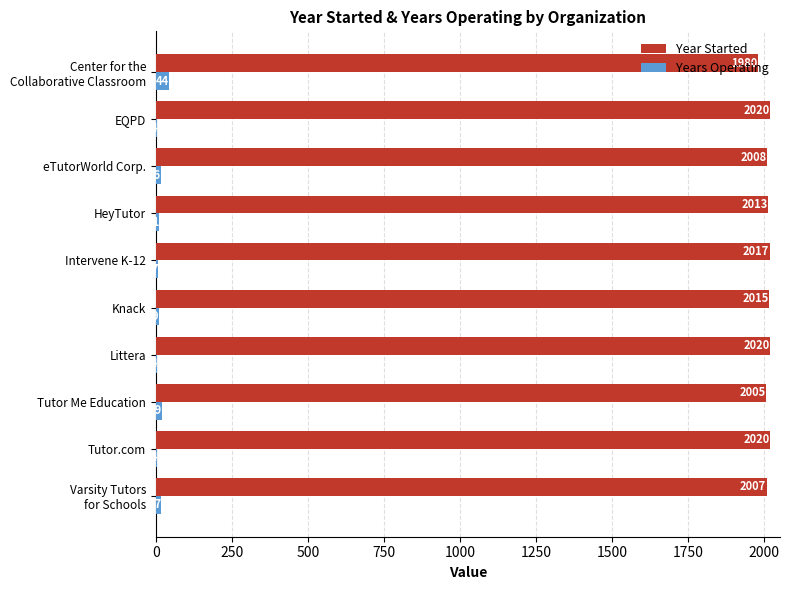

What is the maximum value for Year Started?

2020